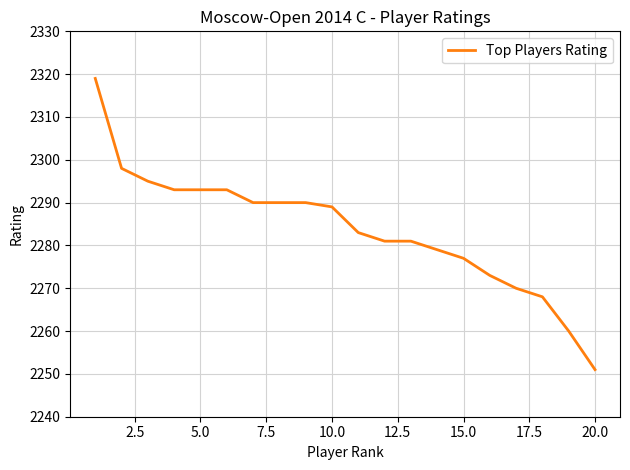

What is the smallest value displayed?

2251